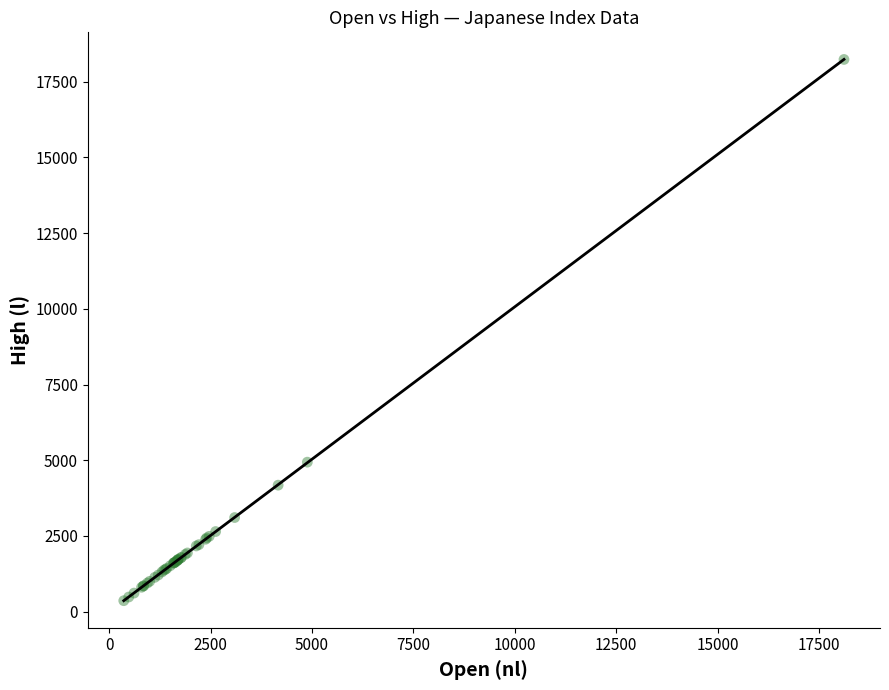

What Y value in the scatter plot is closest to 9299?

4935.6